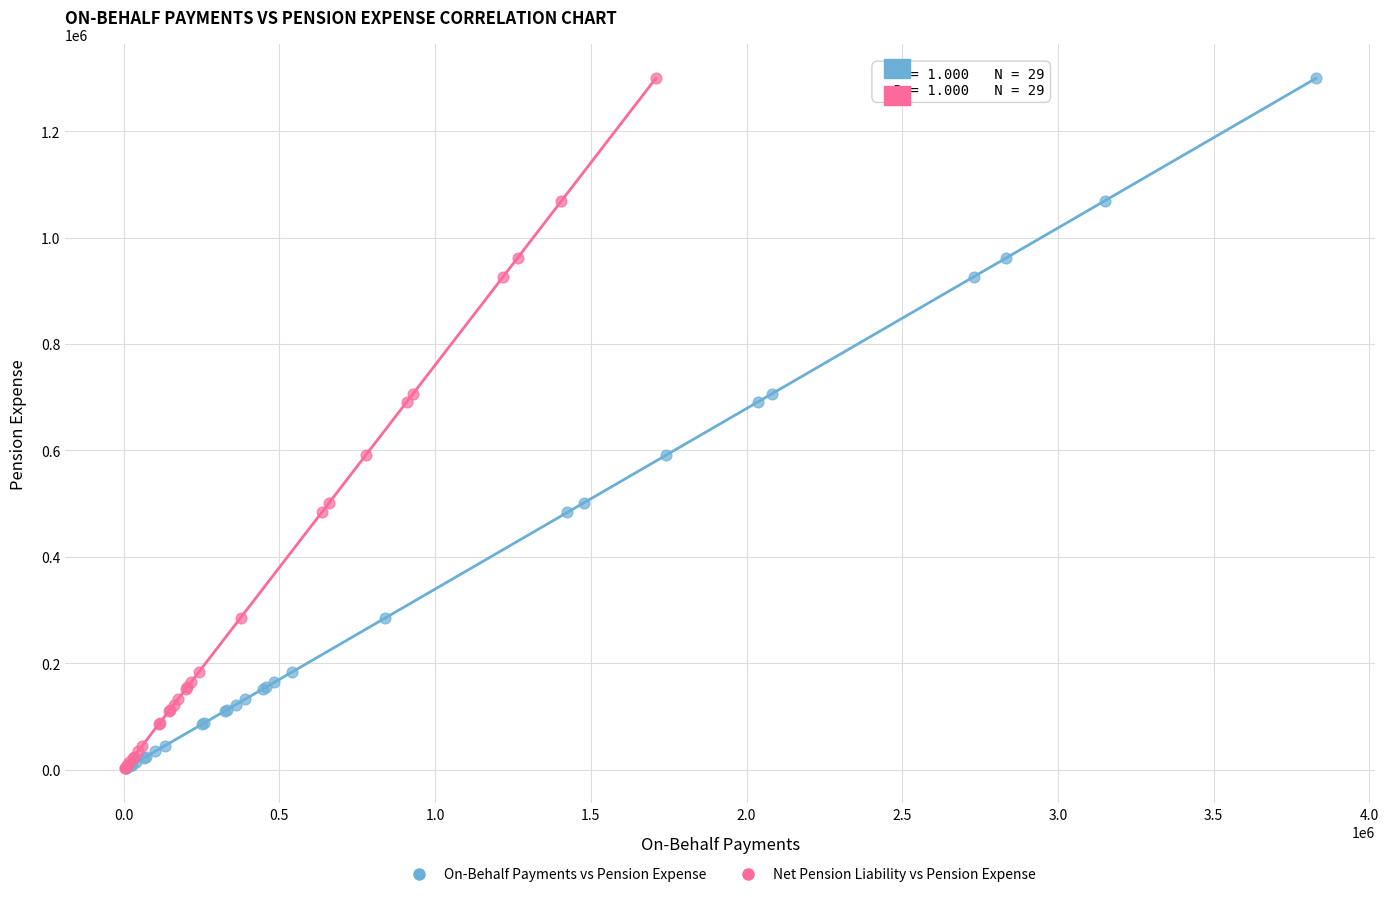

What are all the series names shown in the legend?

On-Behalf Payments vs Pension Expense, Net Pension Liability vs Pension Expense